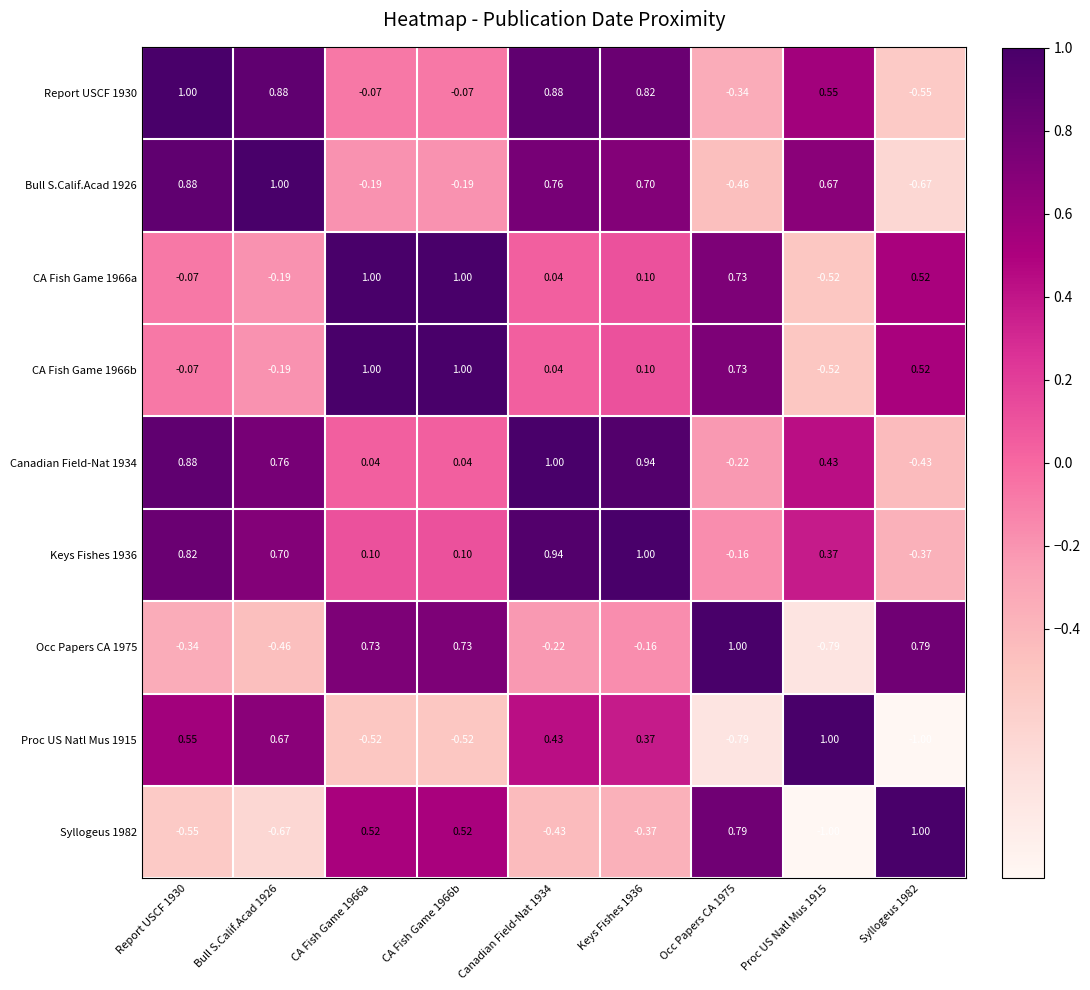

Which category has the lowest value across all series?

Syllogeus 1982